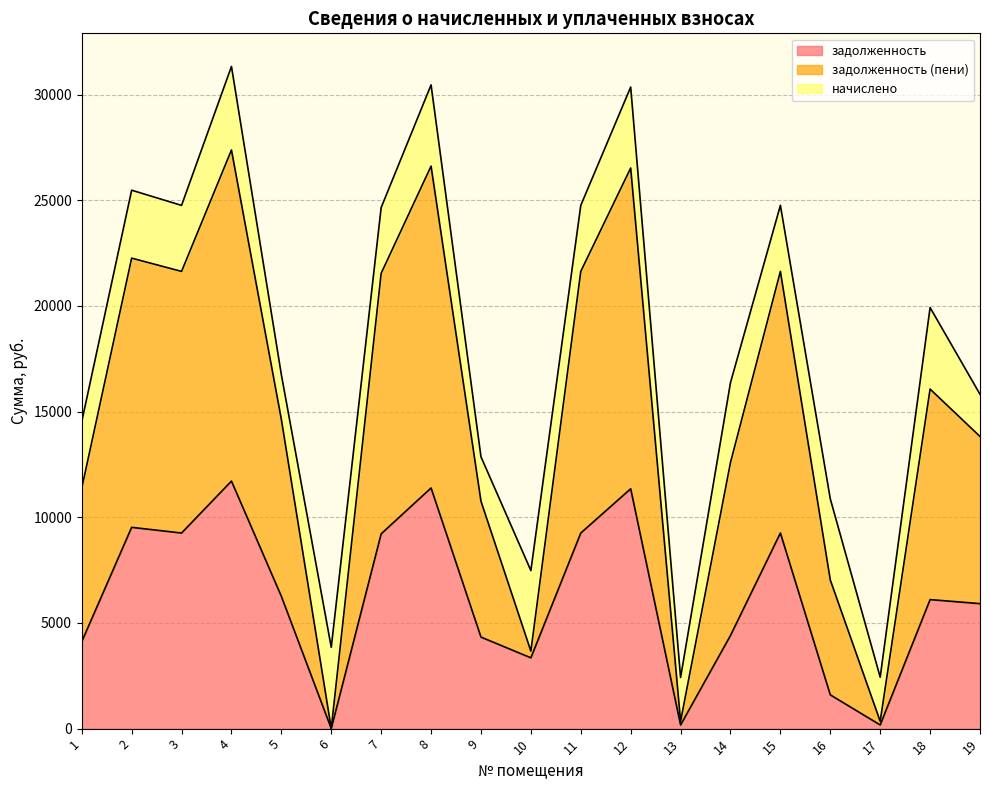

At which category does the chart reach its minimum across all series?

6